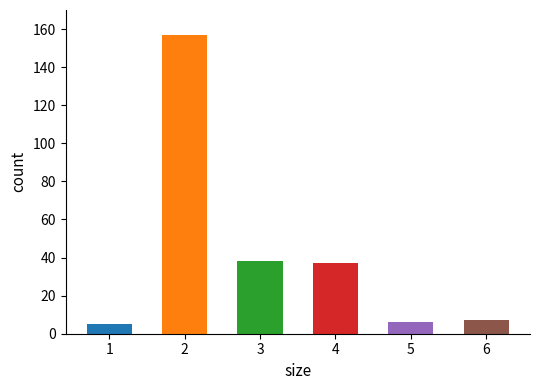

Between 6 and 1, which is larger?

6